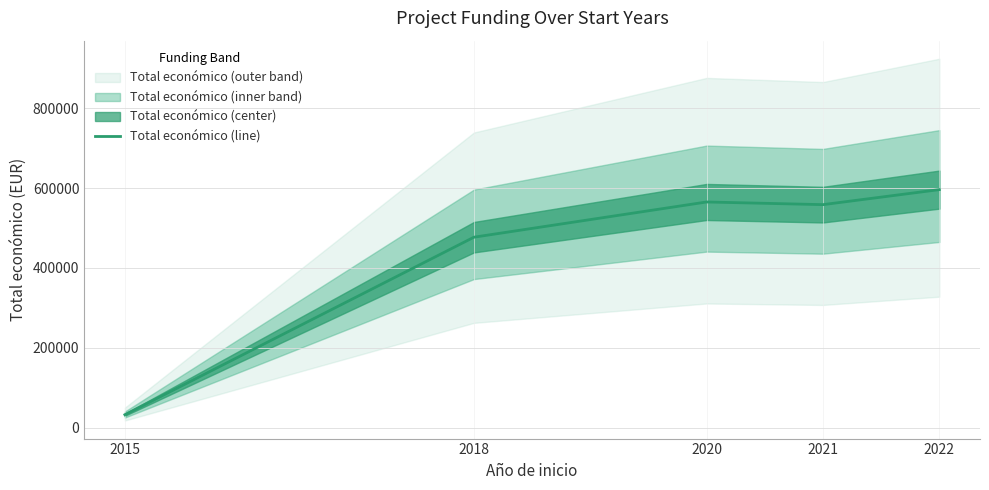

Reading left to right, what are all the values shown in this chart?

2015=32200	2018=477110	2020=565391	2021=558710	2022=596368